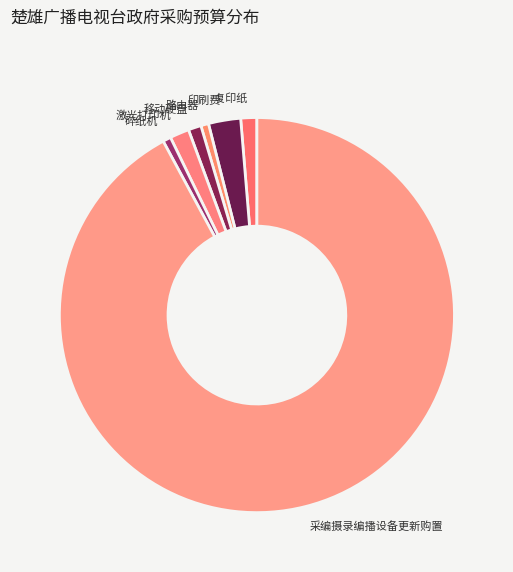

Do 采编摄录编播设备更新购置 and 移动硬盘 together represent more than half of the pie?

Yes